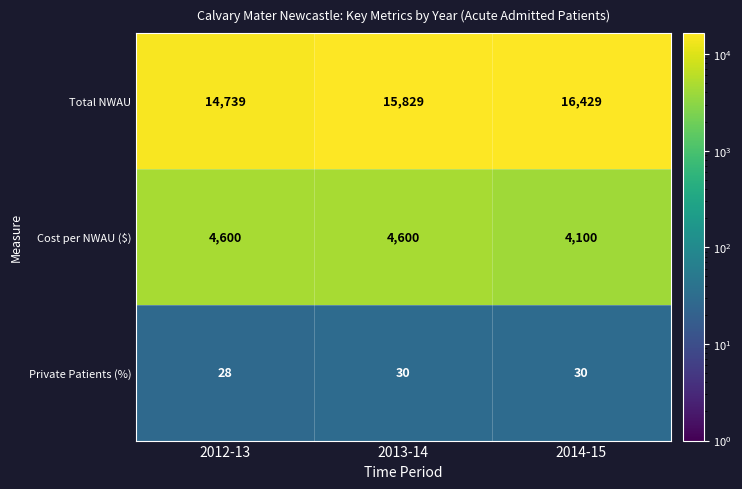

What is the minimum value shown in the chart?

28